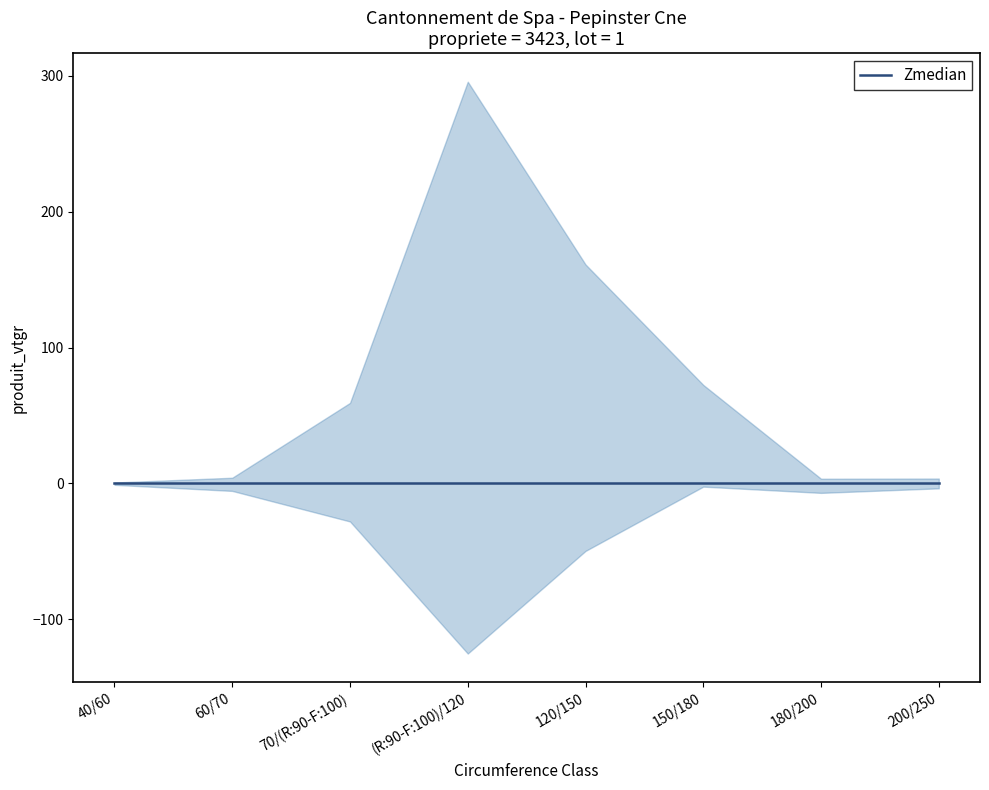

At which category does the chart reach its minimum across all series?

40/60